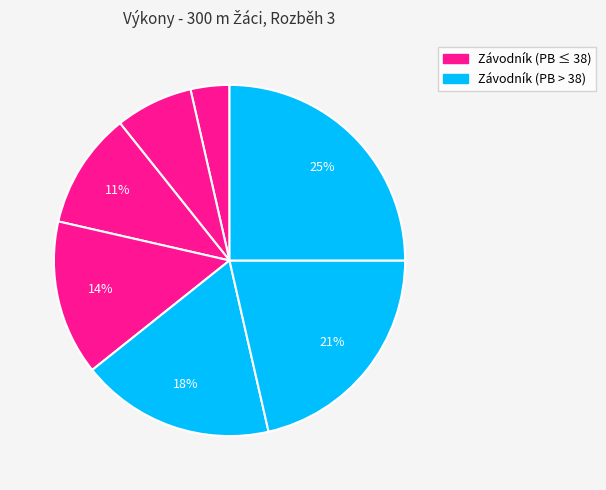

Count the number of slices in the pie.

7